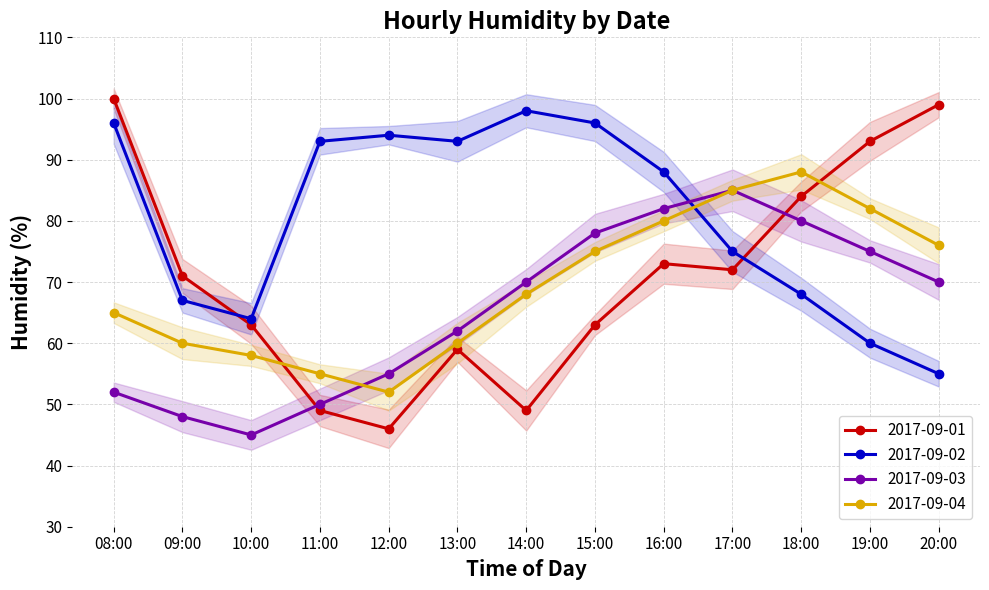

What is the difference between the 2017-09-02 values at 18:00 and 15:00?

28